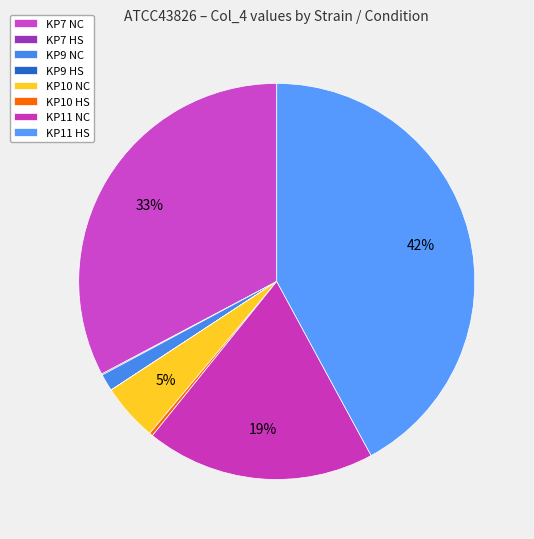

Which category has the smallest portion of the pie?

KP9 HS